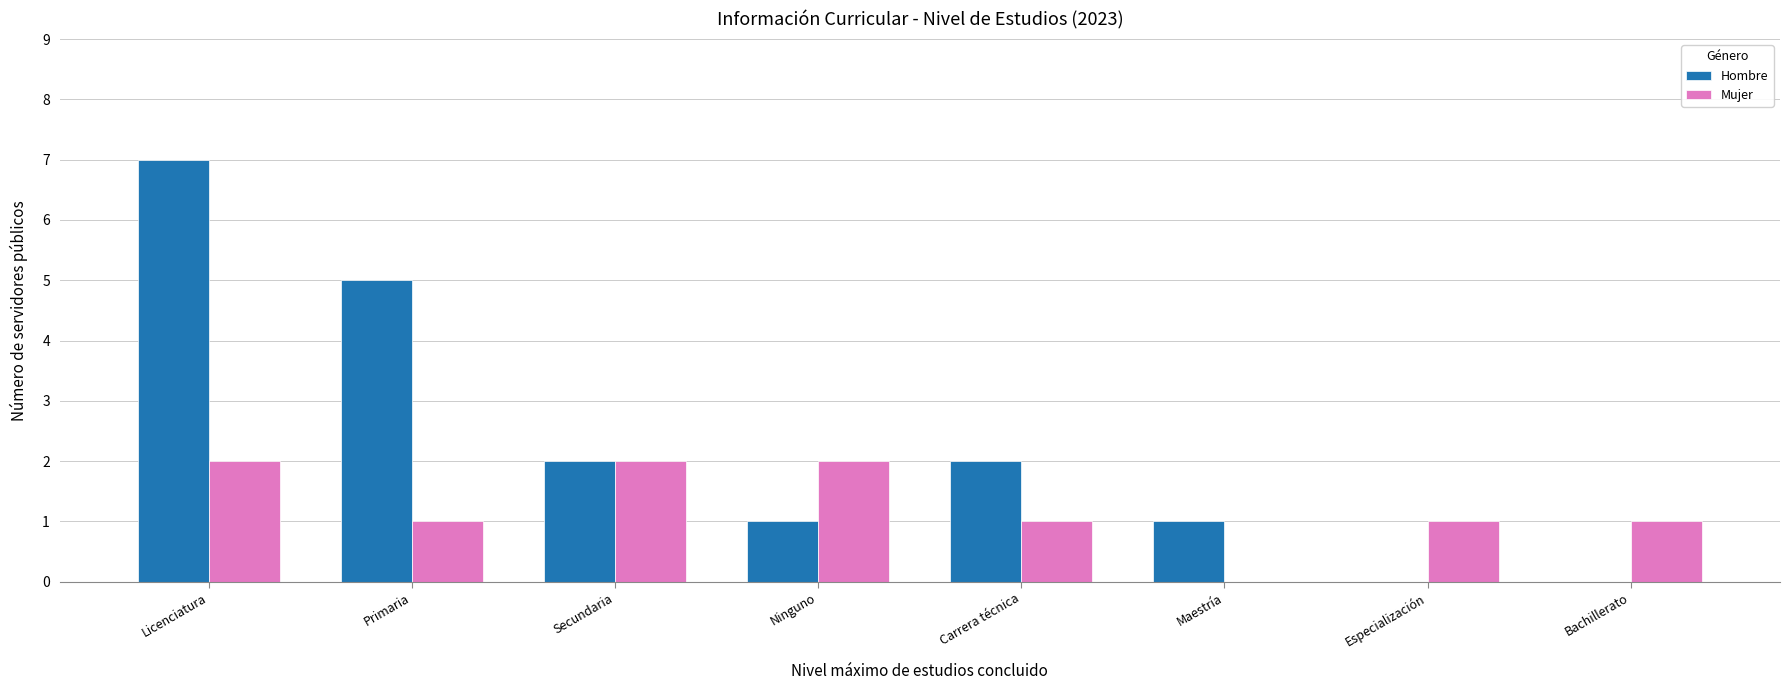

Are the bars grouped side by side (vs. stacked)?

Yes